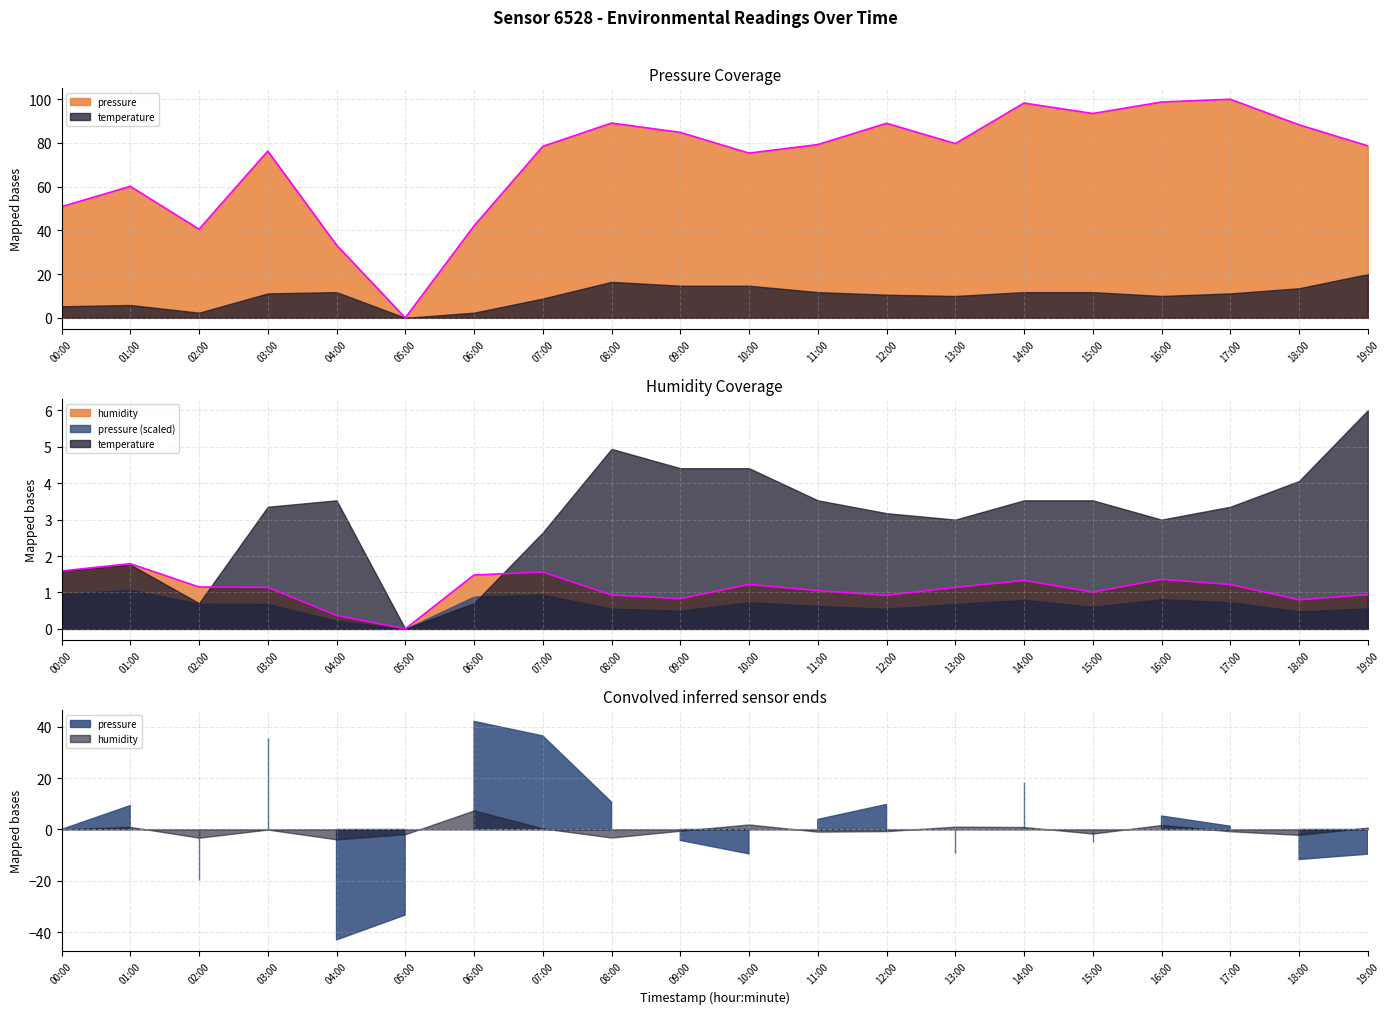

At which label does humidity reach its minimum?

05:00